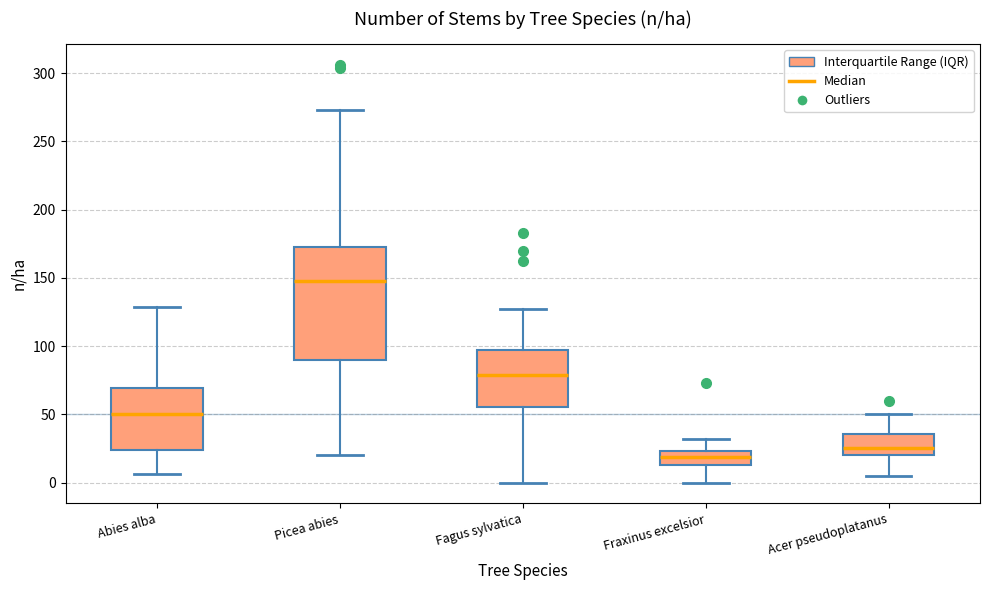

Reading left to right, read every box against the y-axis: the position of its median line, the range the box covers, and the ends of its whiskers. The values are not printed on the chart, so give them approximately, as read against the axis.

Abies alba: median 50, box 25 to 70, whiskers 5 to 130
Picea abies: median 150, box 90 to 170, whiskers 20 to 275
Fagus sylvatica: median 80, box 55 to 95, whiskers 0 to 125
Fraxinus excelsior: median 20, box 15 to 25, whiskers 0 to 30
Acer pseudoplatanus: median 25, box 20 to 35, whiskers 5 to 50